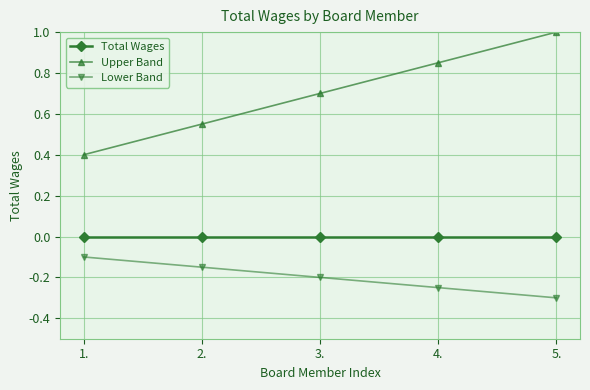

What is the spread (max minus min) of values at 3.?

0.9